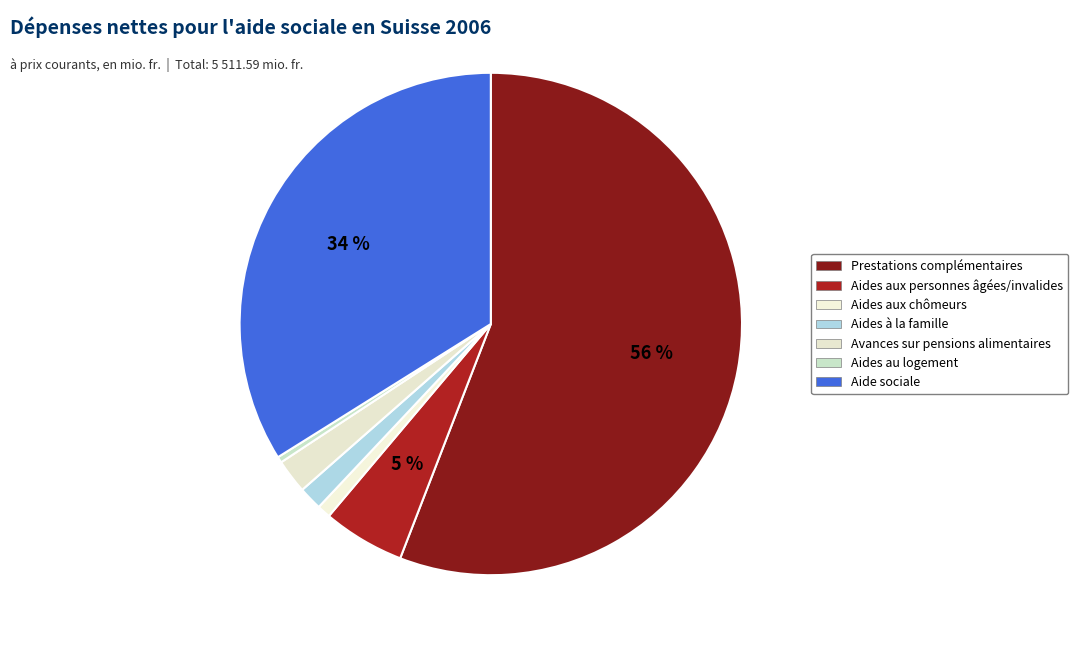

Count the number of slices in the pie.

7